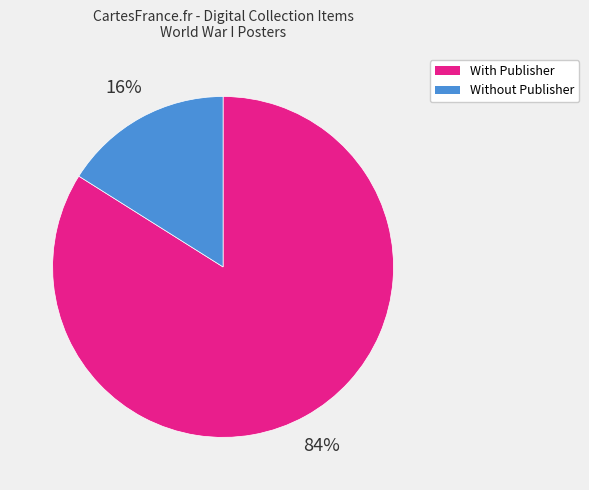

To the nearest percent, what is the average slice percentage?

50%